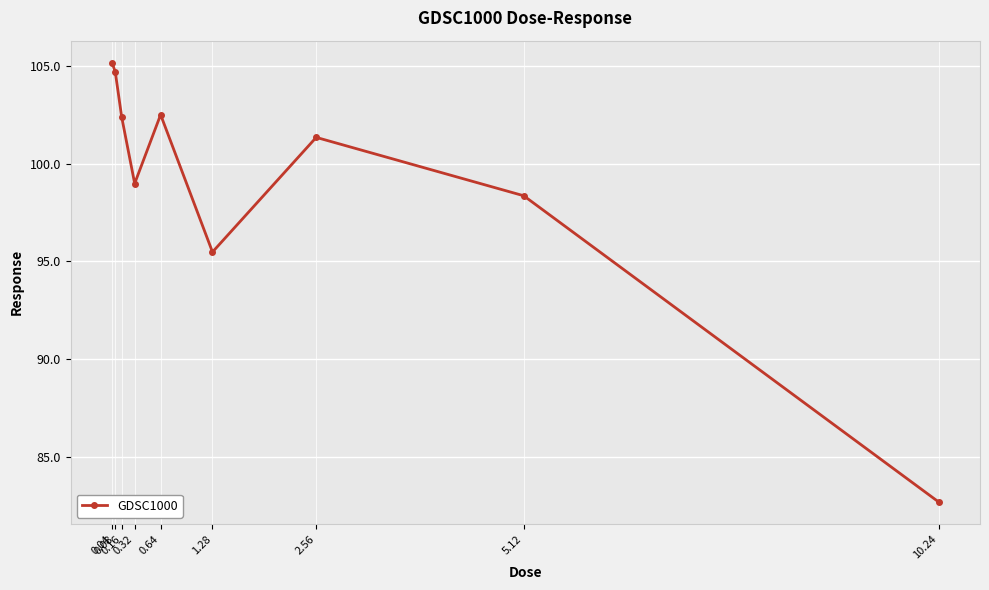

What is the label of the 3rd point from the right?

2.56